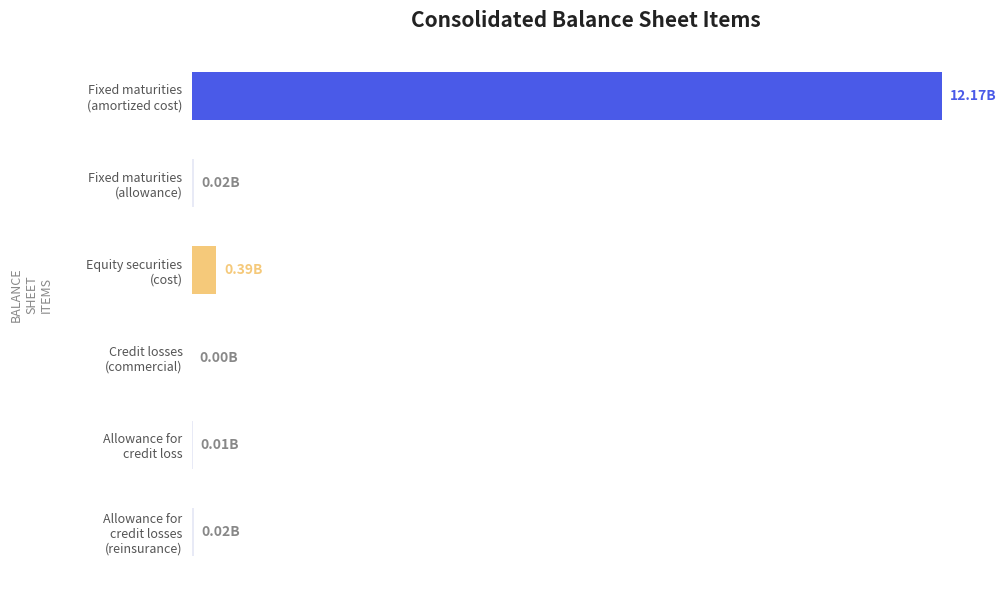

Are the bars horizontal?

Yes